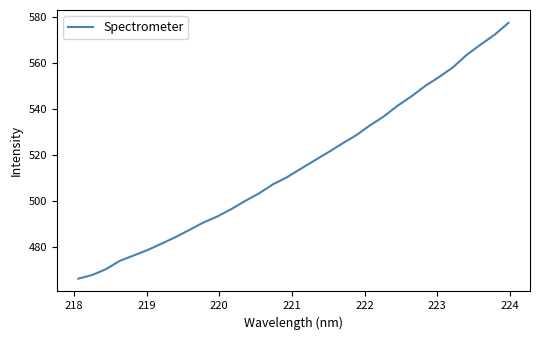

What is the minimum value shown in the chart?

466.4